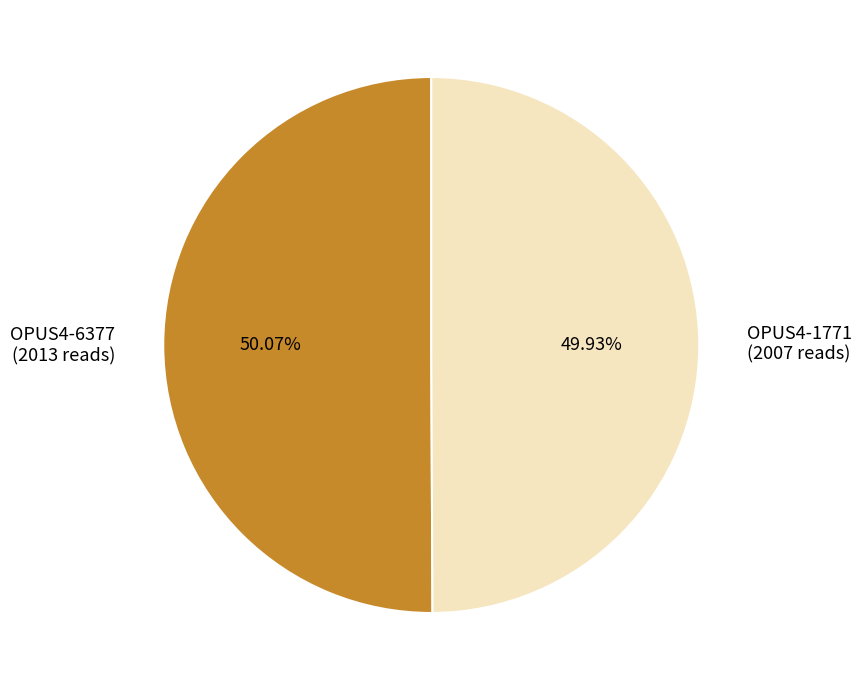

What is the ratio of the value at OPUS4-6377 (2013 reads) to the value at OPUS4-1771 (2007 reads)?

1.0